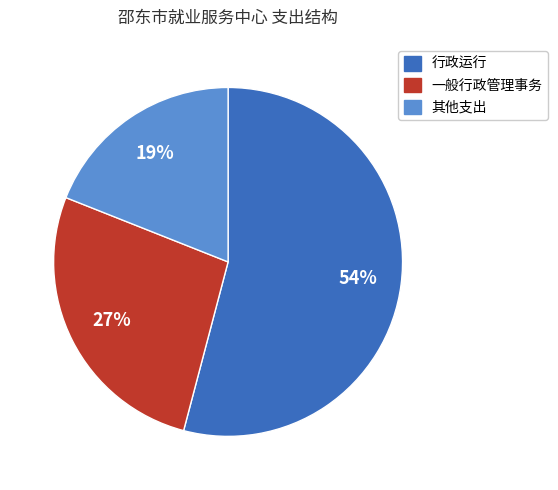

The 一般行政管理事务 slice represents 21% of the pie. True or false?

False